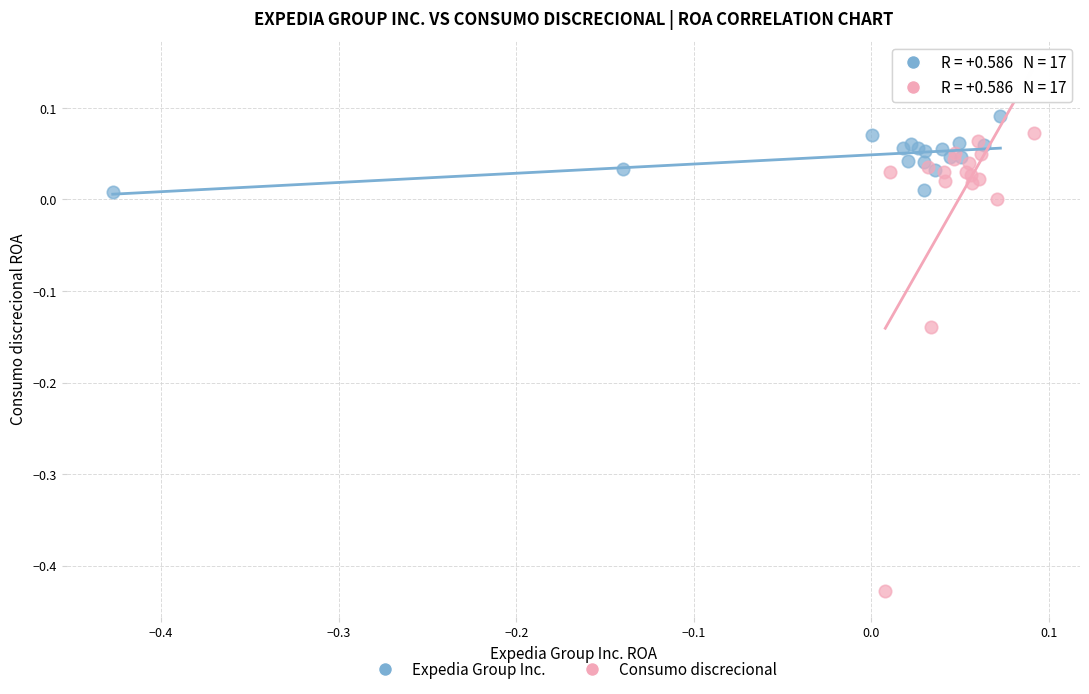

What are all the series names shown in the legend?

Expedia Group Inc., Consumo discrecional